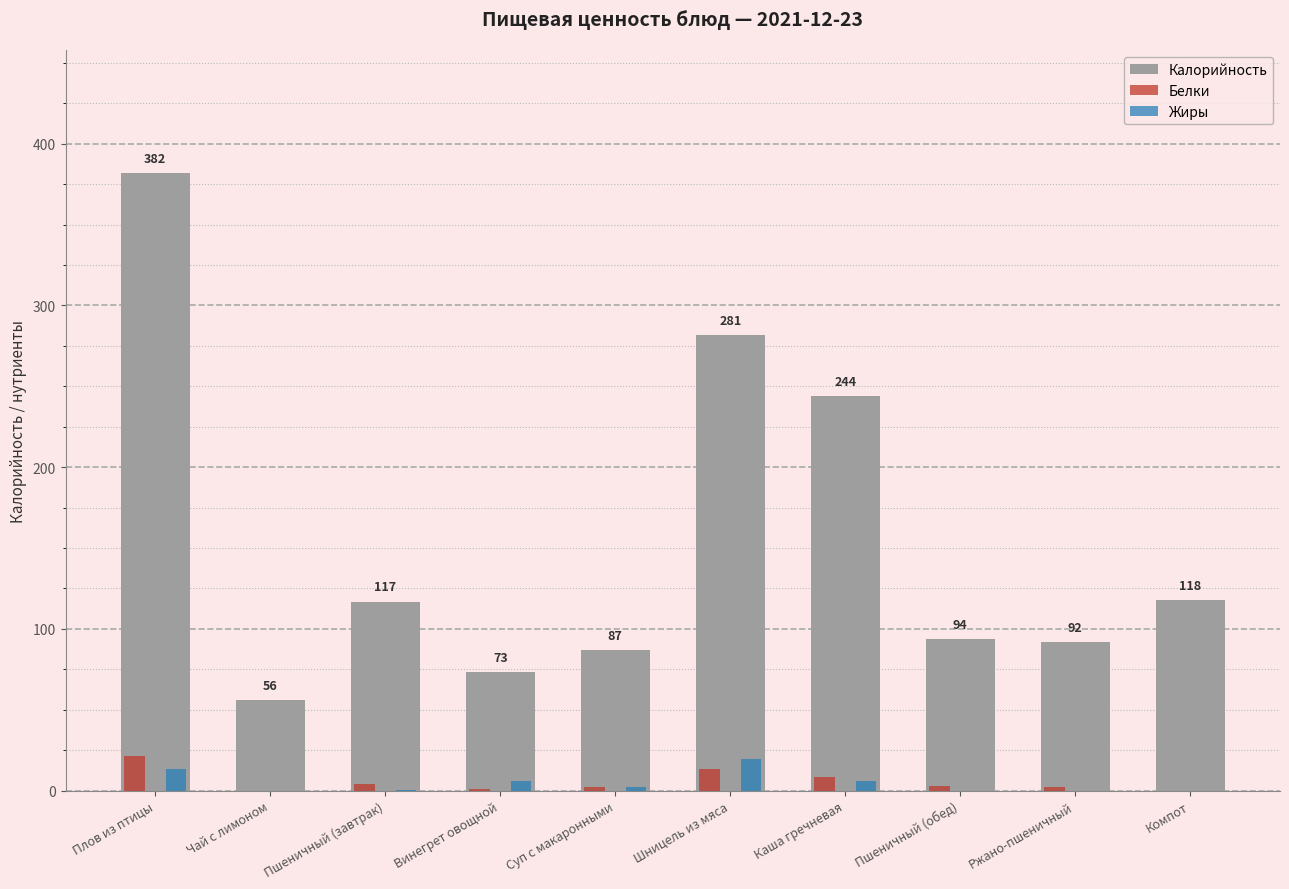

Which series has the largest range (max minus min)?

Калорийность